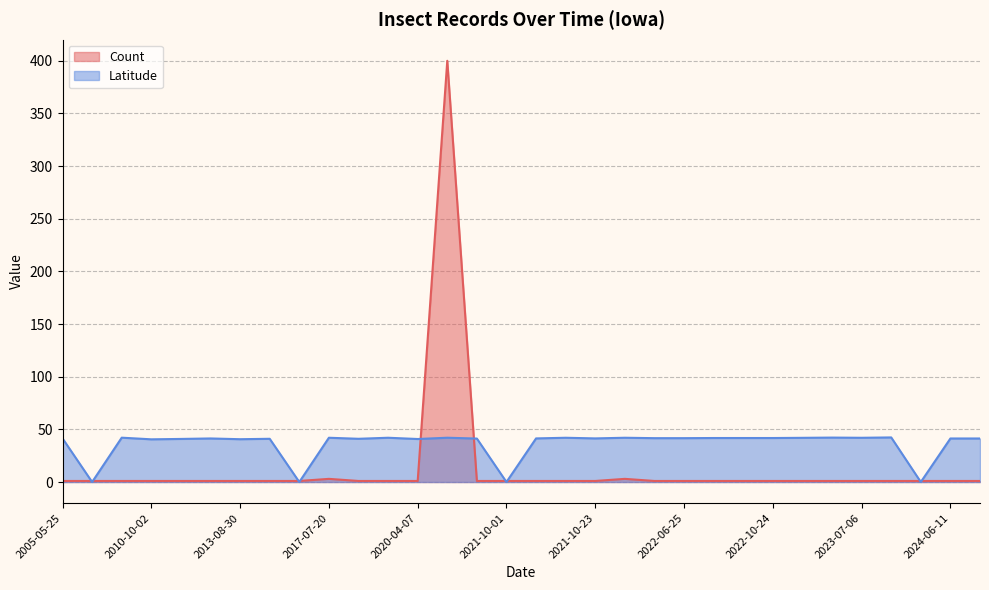

What is the label of the 6th point from the right?

2023-07-01